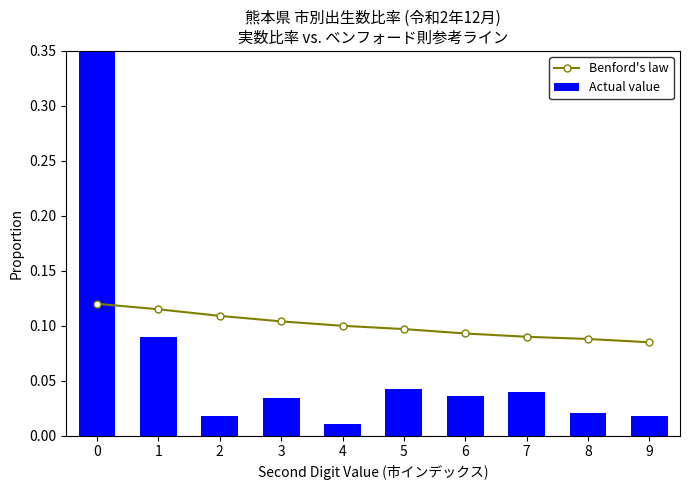

Which series has the largest range (max minus min)?

Actual value